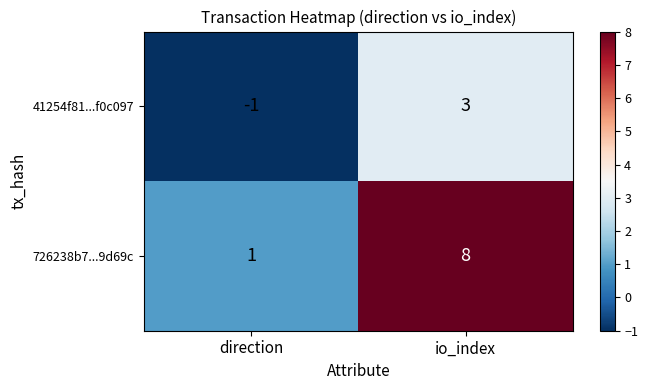

What is the difference between the maximum and minimum values in the 41254f81...f0c097 series?

4